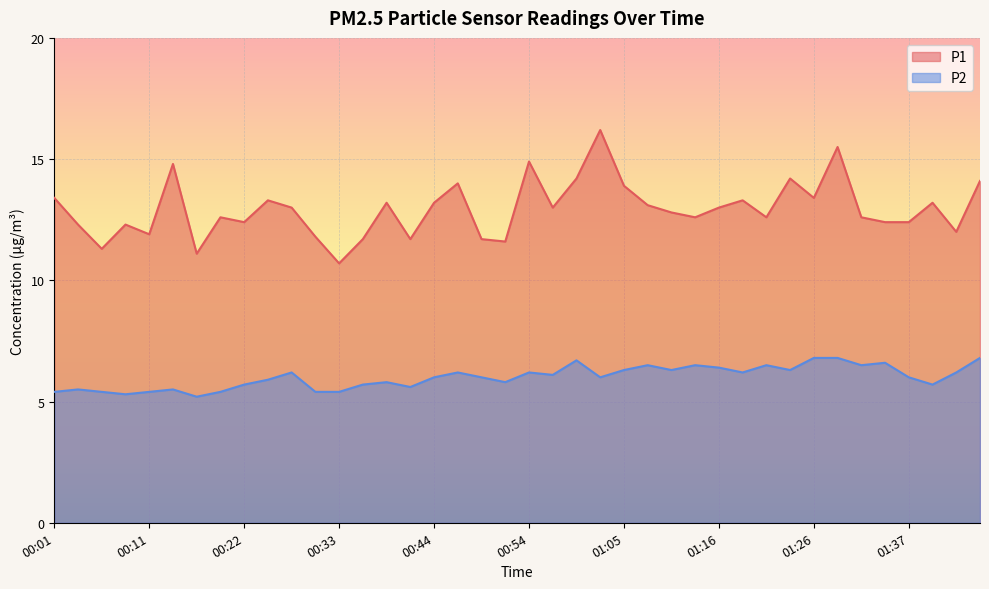

True or false: P1 and P2 cross at least once.

False